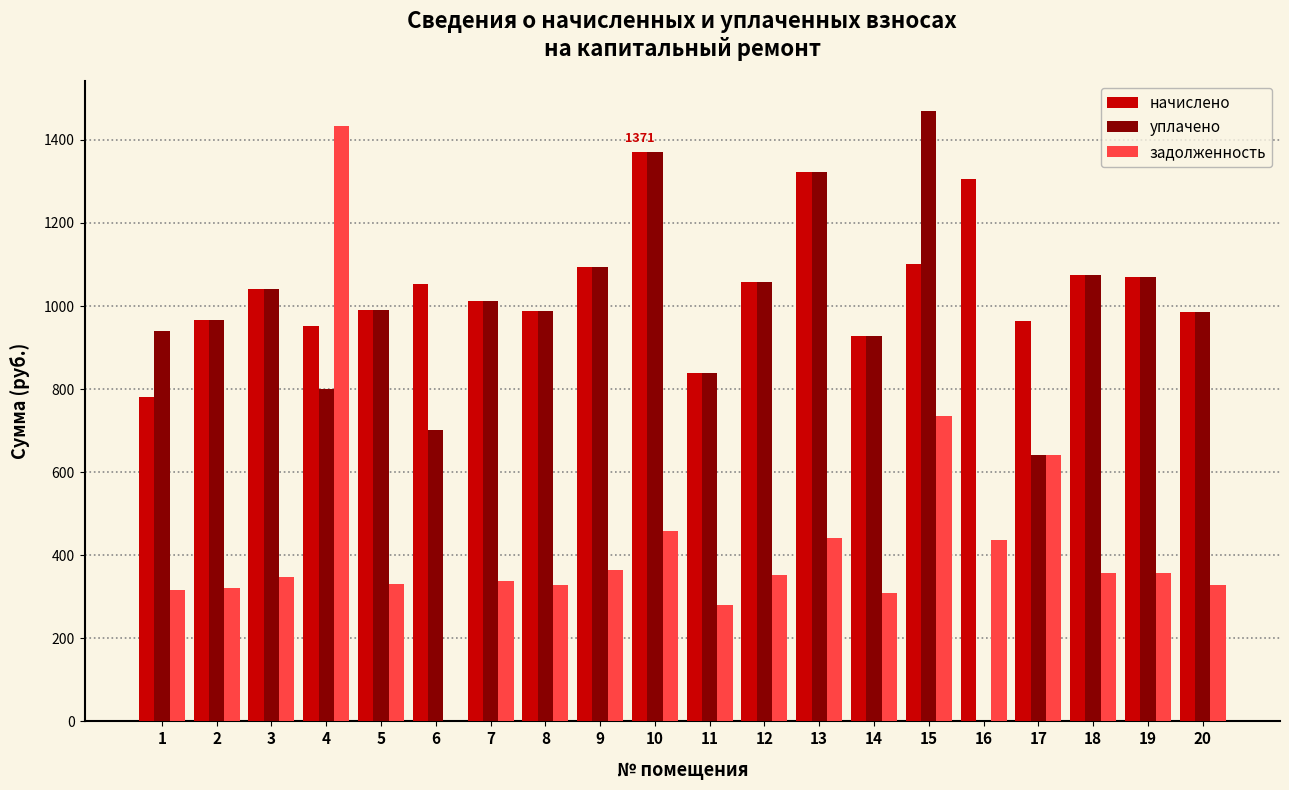

Are the bars grouped side by side (vs. stacked)?

Yes